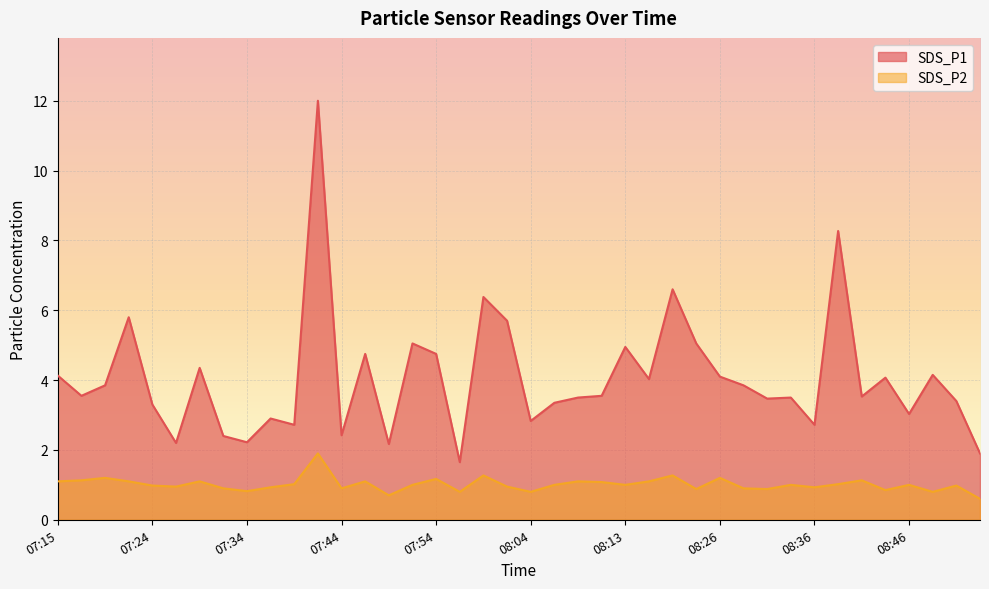

Rank the categories by SDS_P1 value from highest to lowest.

07:42, 08:38, 08:18, 07:59, 07:22, 08:01, 07:51, 08:23, 08:13, 07:46, 07:54, 07:29, 08:49, 07:15, 08:26, 08:43, 08:16, 07:19, 08:28, 07:17, 08:11, 08:41, 08:08, 08:33, 08:31, 08:51, 08:06, 07:24, 08:46, 07:37, 08:04, 07:39, 08:36, 07:44, 07:32, 07:34, 07:27, 07:49, 08:54, 07:56